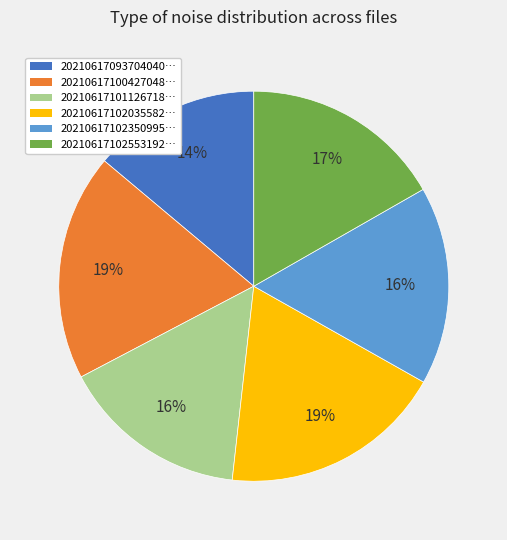

How many slices are in this pie chart?

6